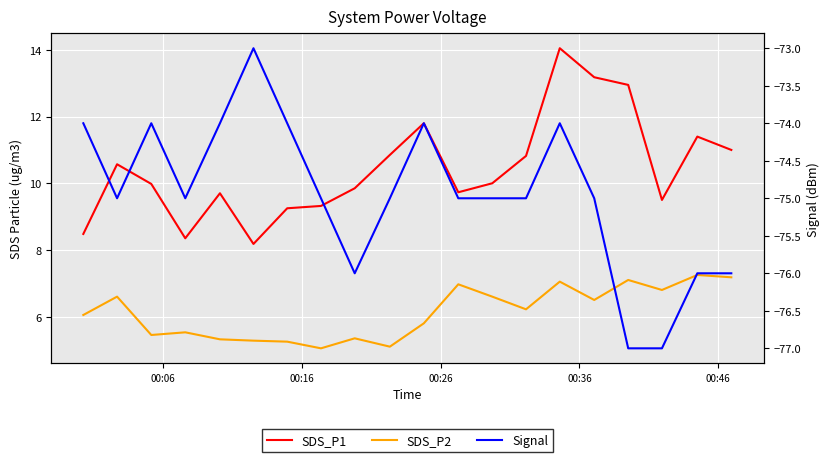

At how many categories does at least one series exceed -16?

20